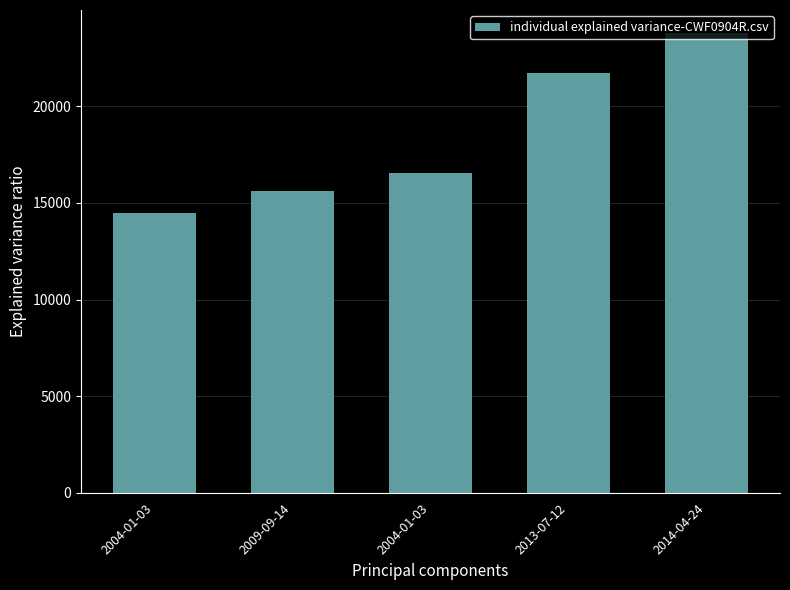

How many categories are shown in the chart?

5